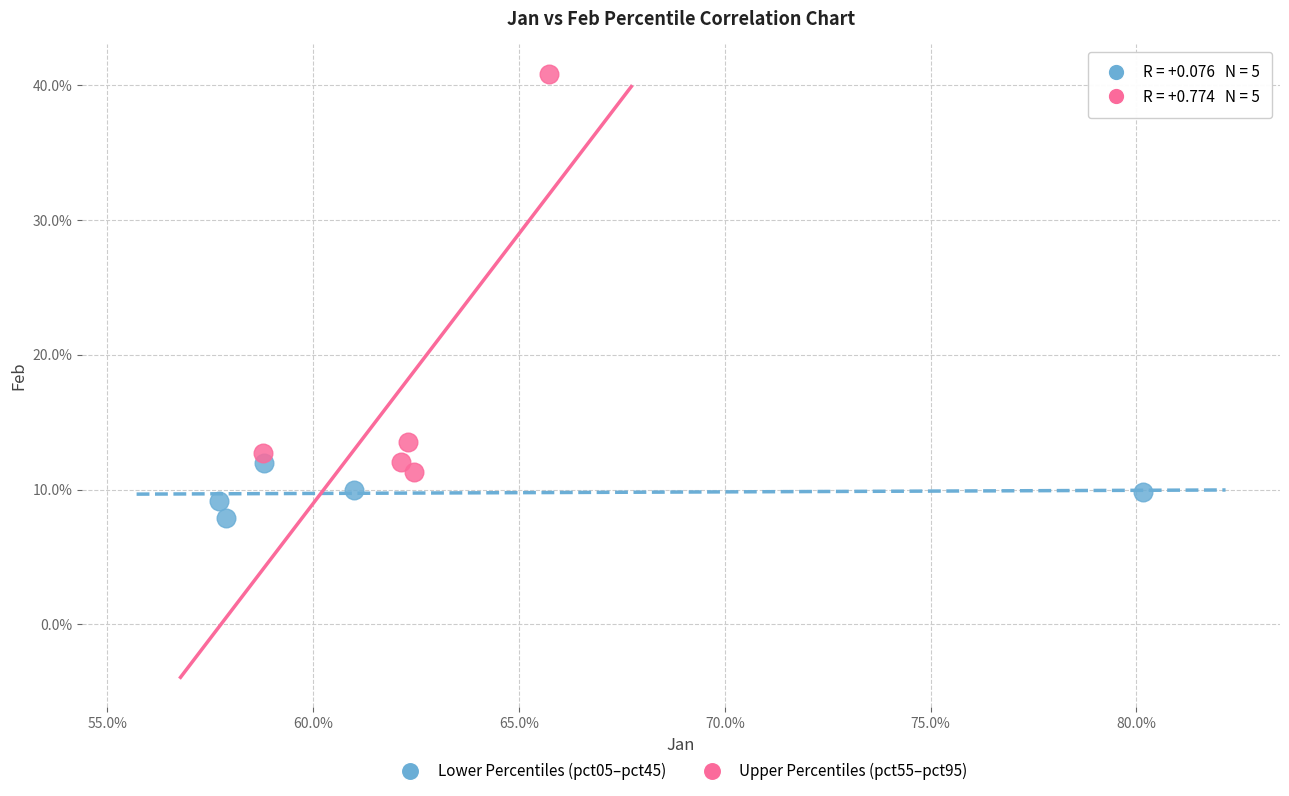

Which series contains the highest Y value?

Upper Percentiles (pct55–pct95)